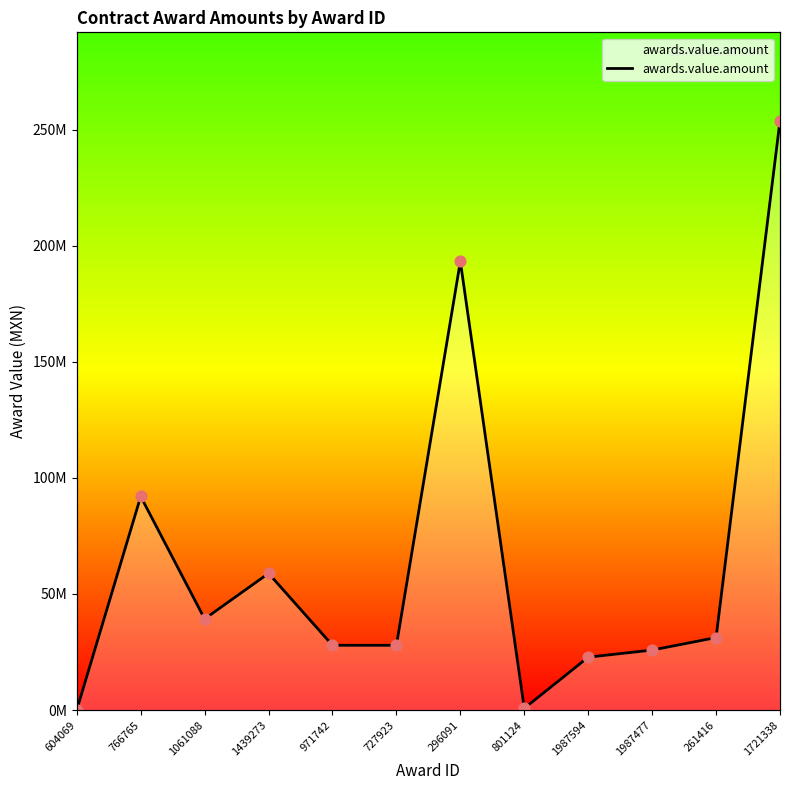

What is the change in value from 296091 to 801124?

-192531396.2